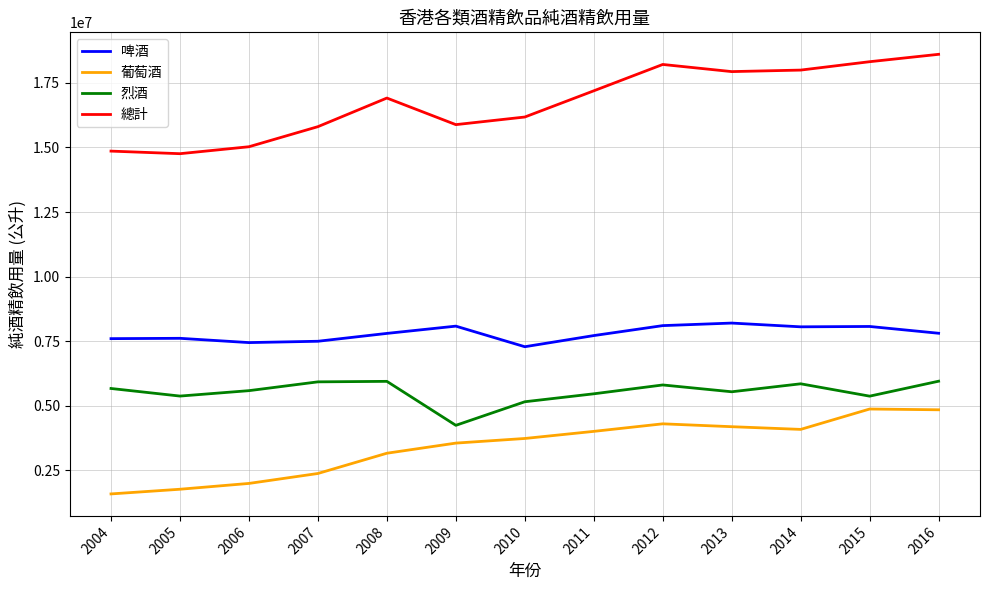

What is the difference between the maximum and minimum values in the 烈酒 series?

1708028.0